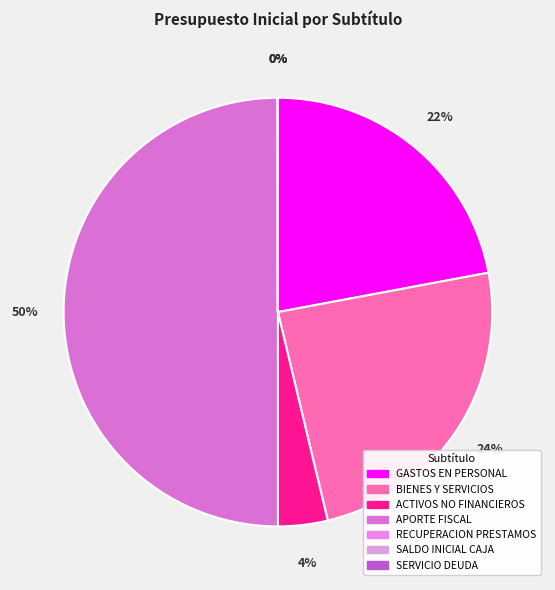

Which category has the biggest portion of the pie?

APORTE FISCAL